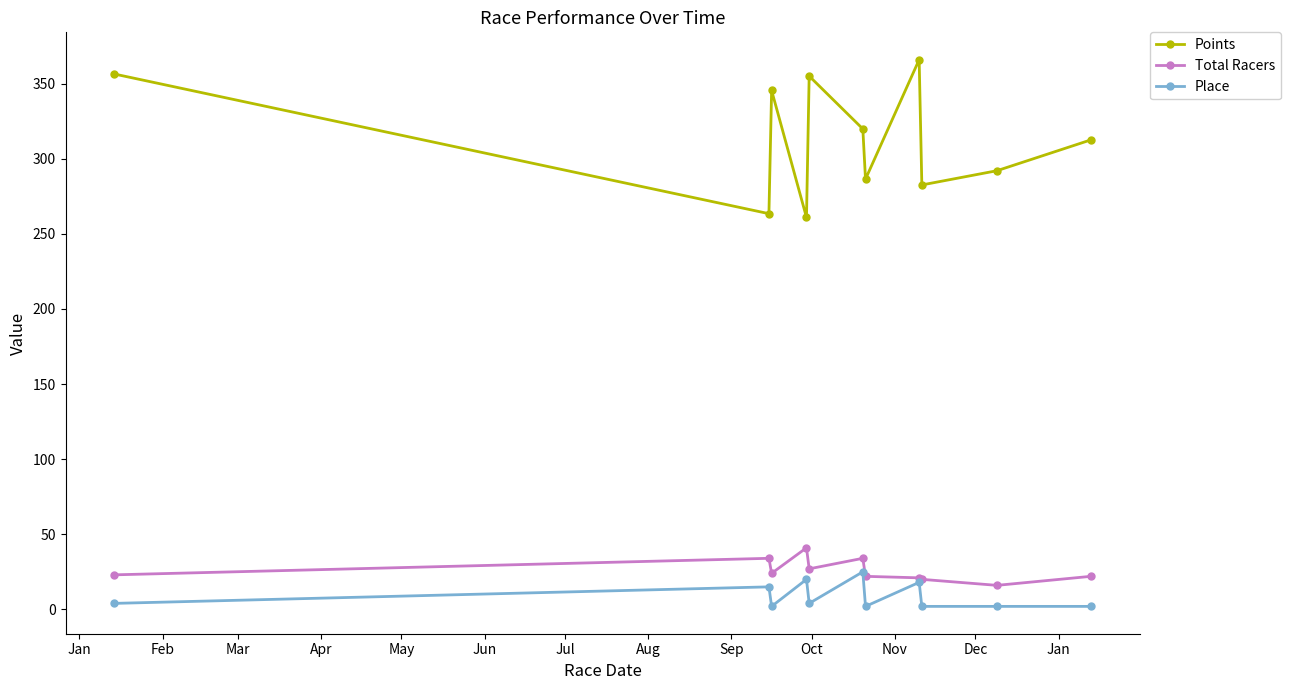

Which series has the largest range (max minus min)?

Points